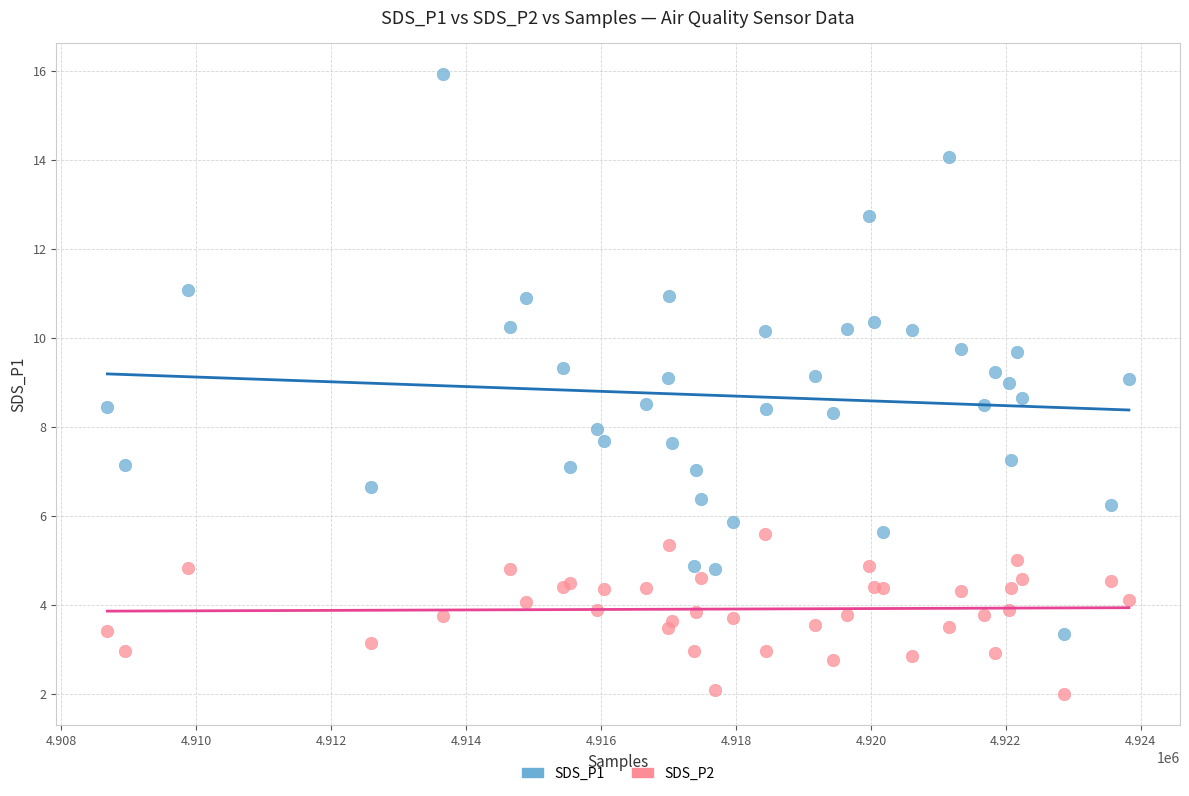

What are all the series names shown in the legend?

SDS_P1, SDS_P2